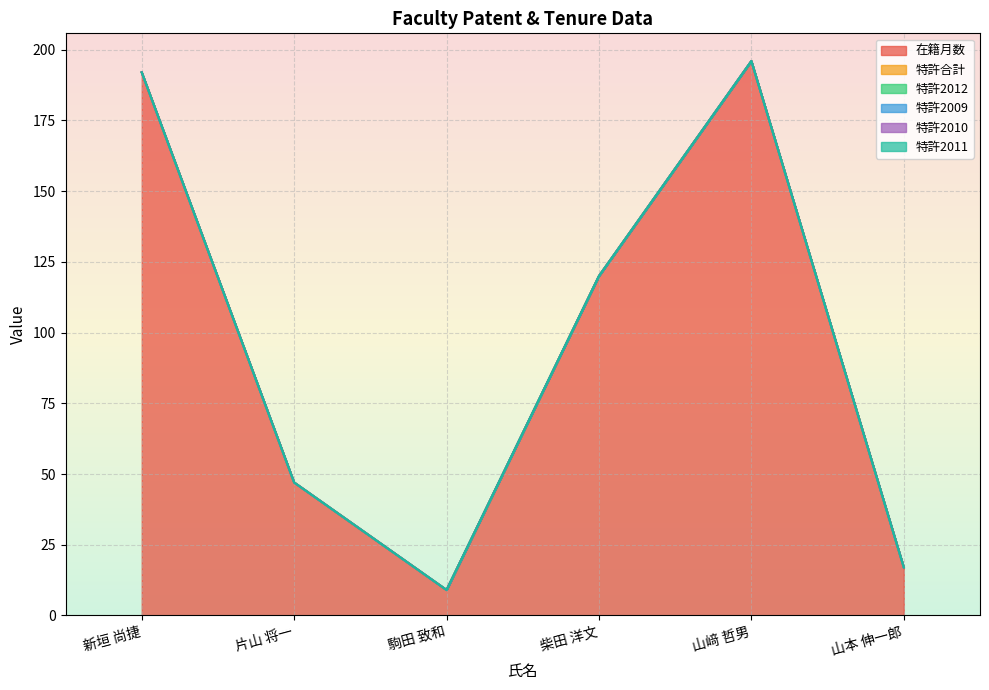

What is the spread (max minus min) of values at 山﨑 哲男?

196